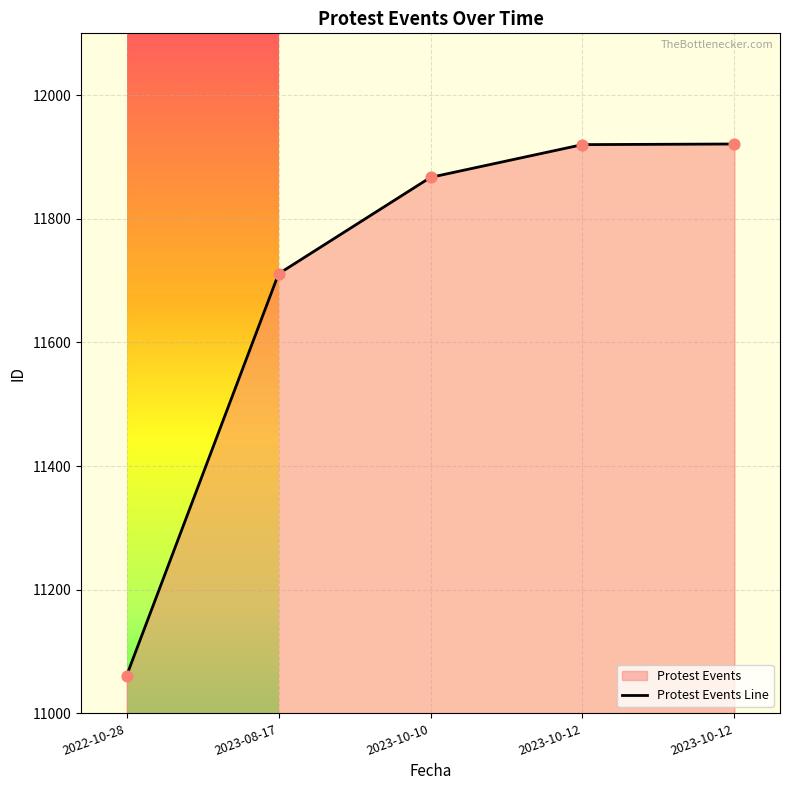

Approximately how many times larger is the value at 2023-08-17 compared to 2023-10-12?

1.0